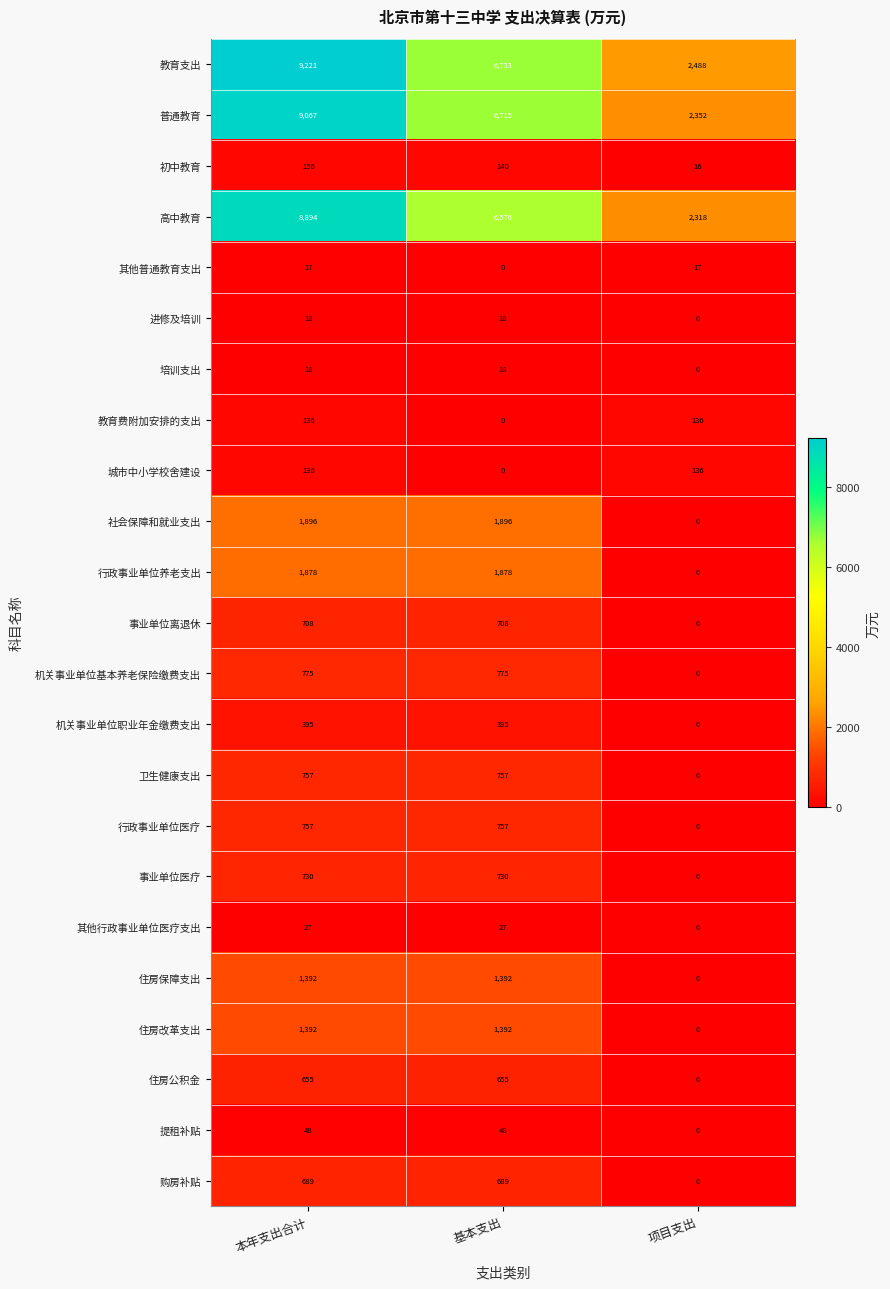

What is the spread (max minus min) of values at 基本支出?

6733